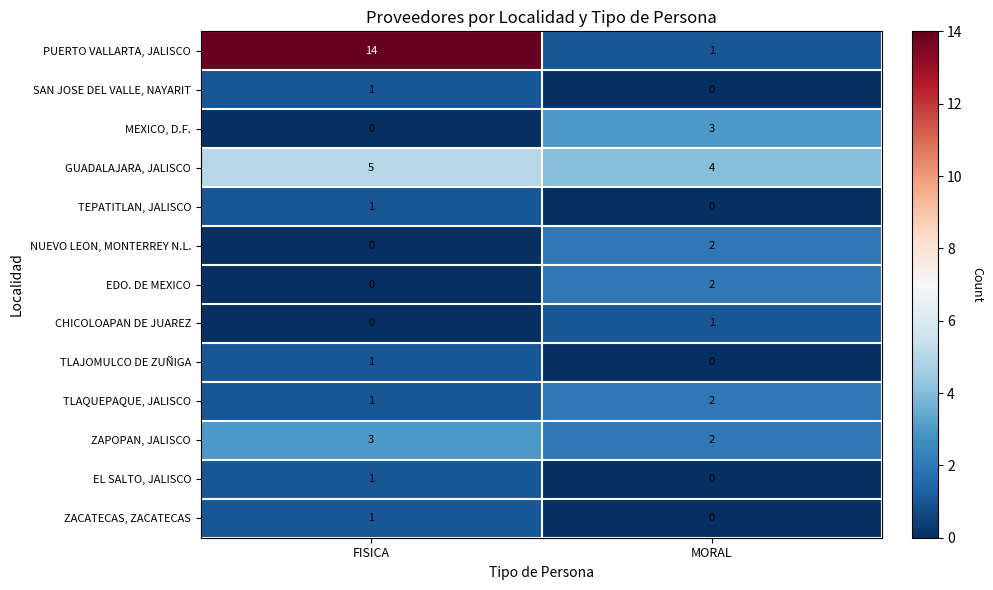

The TEPATITLAN, JALISCO series shows 1 at FISICA. True or false?

True